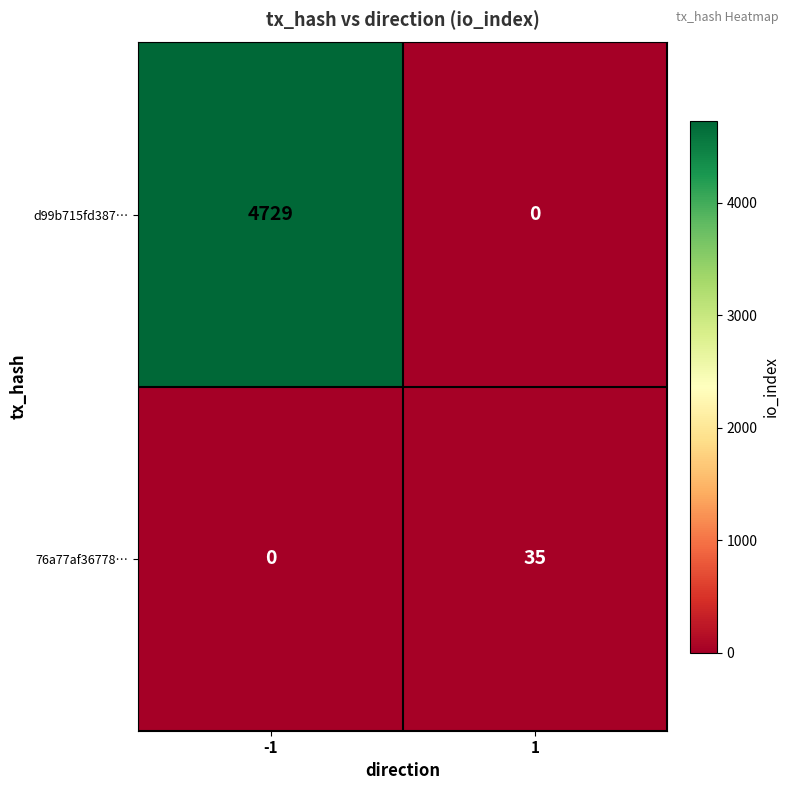

Reading left to right, extract all data points from this chart.

d99b715fd387…: -1=4729	1=0
76a77af36778…: -1=0	1=35